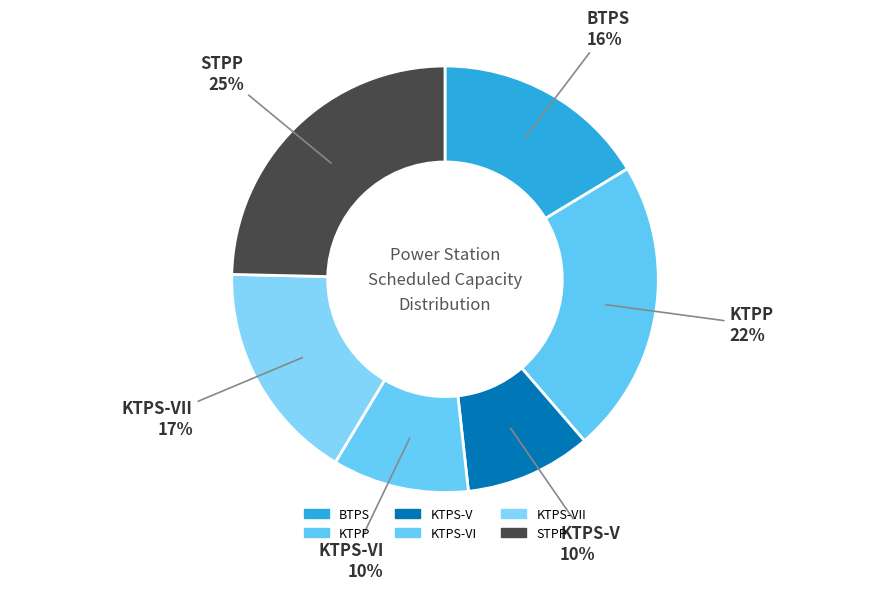

How many segments does this pie chart have?

6